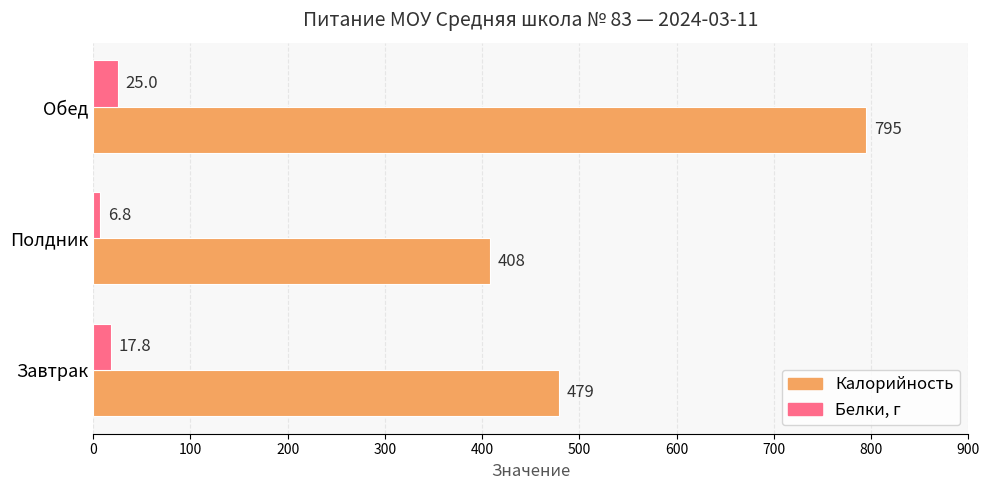

What are all the series names shown in the legend?

Калорийность, Белки, г